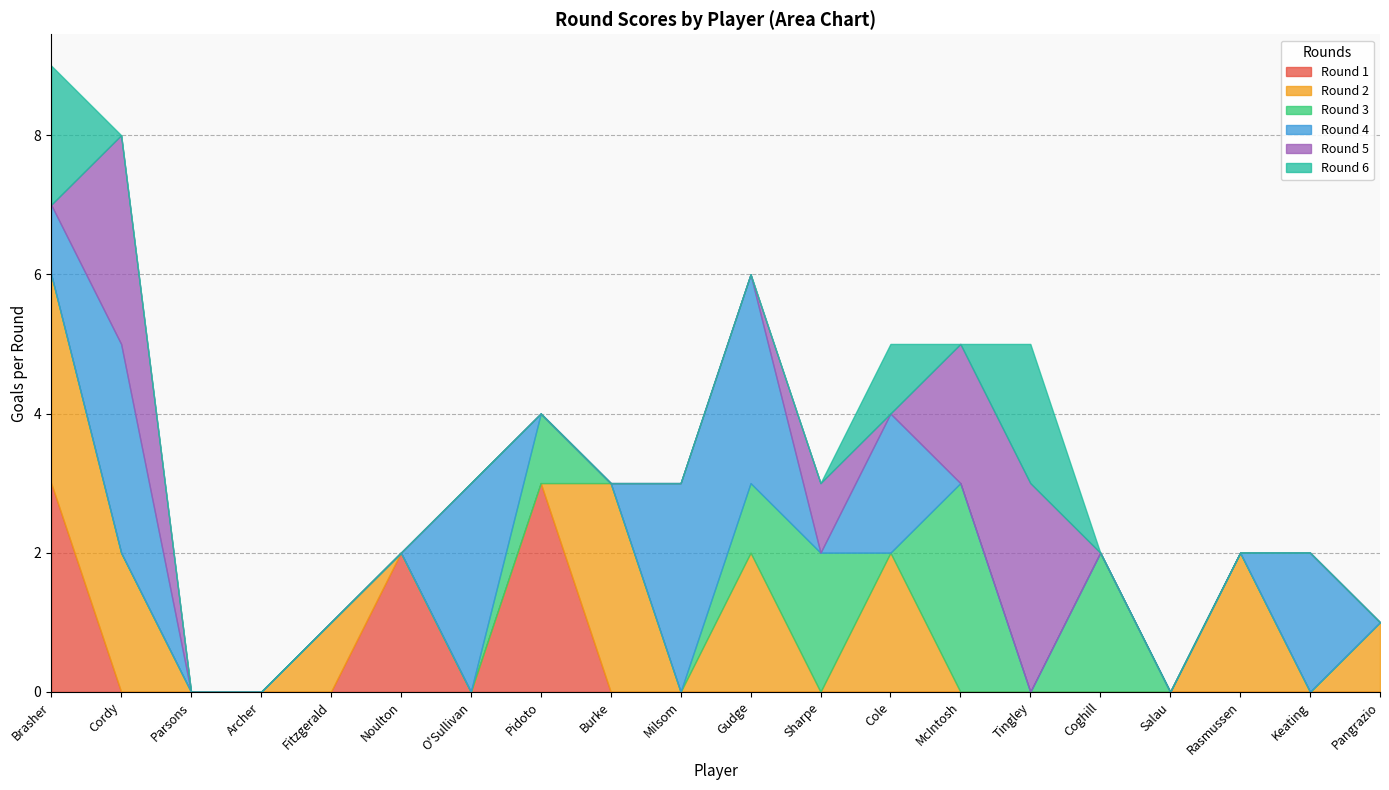

Is it true that Round 1 equals 2 at Noulton?

True